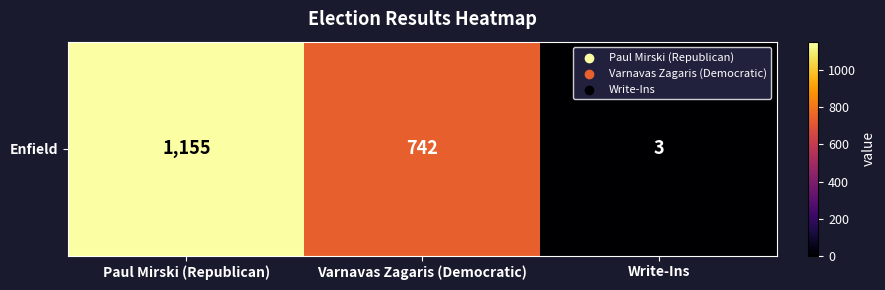

How many data points are above 742?

1